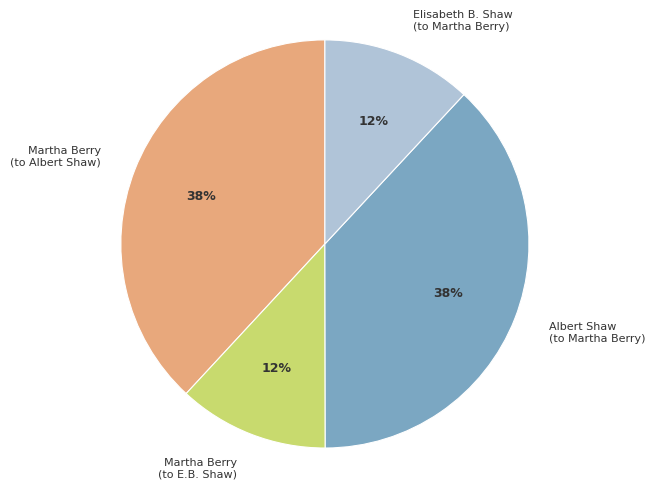

How many segments does this pie chart have?

4